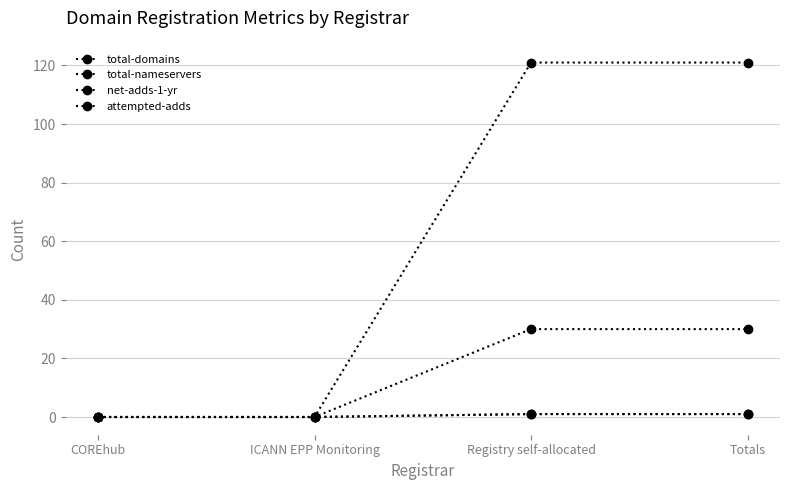

At which category is the sum across all series the highest?

Registry self-allocated